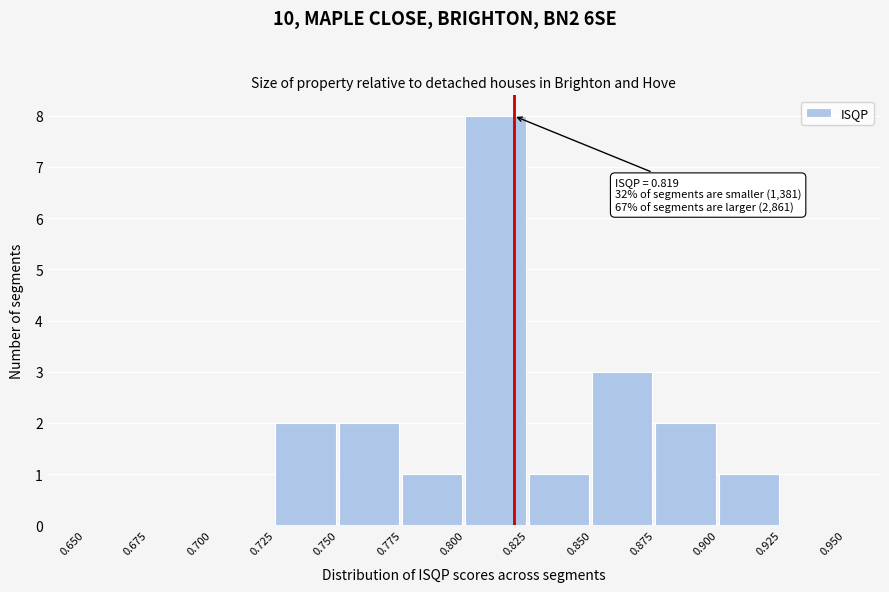

Which range on the x-axis has the tallest bar?

0.800 to 0.825